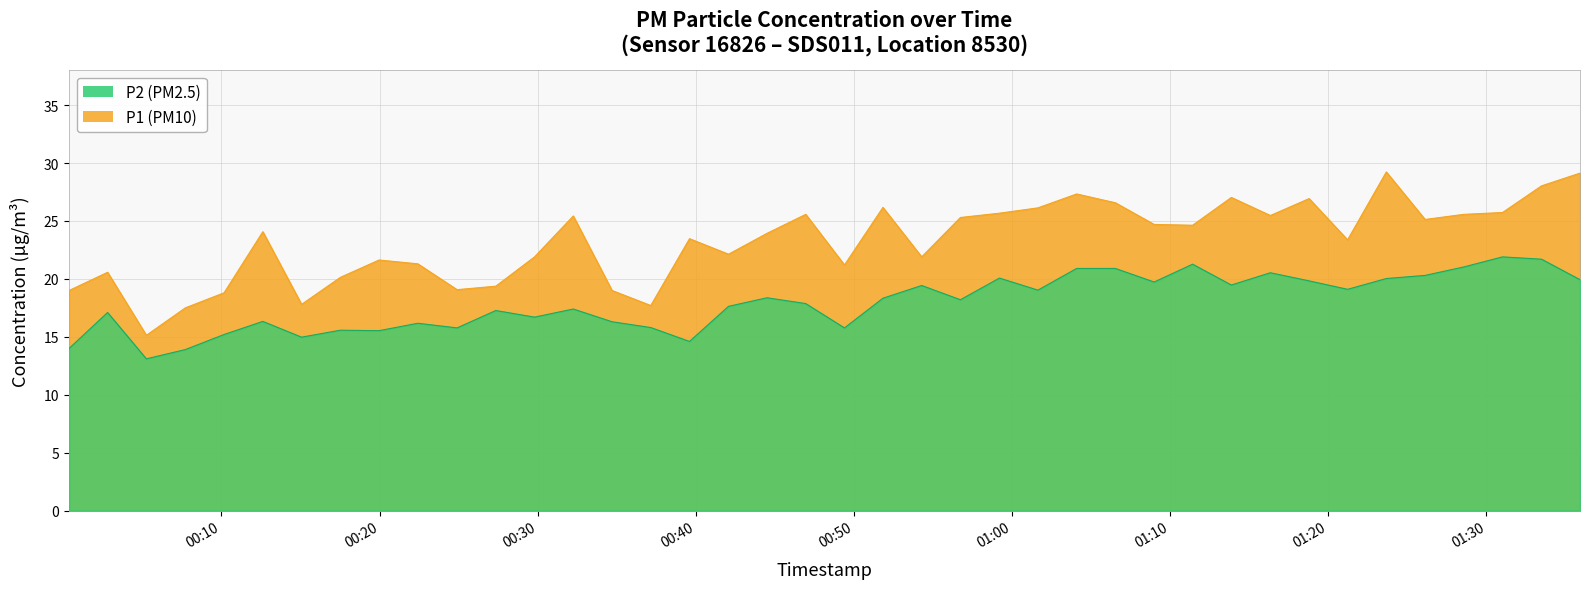

Read the P1 value at 2023-12-07T00:24:54.

19.1